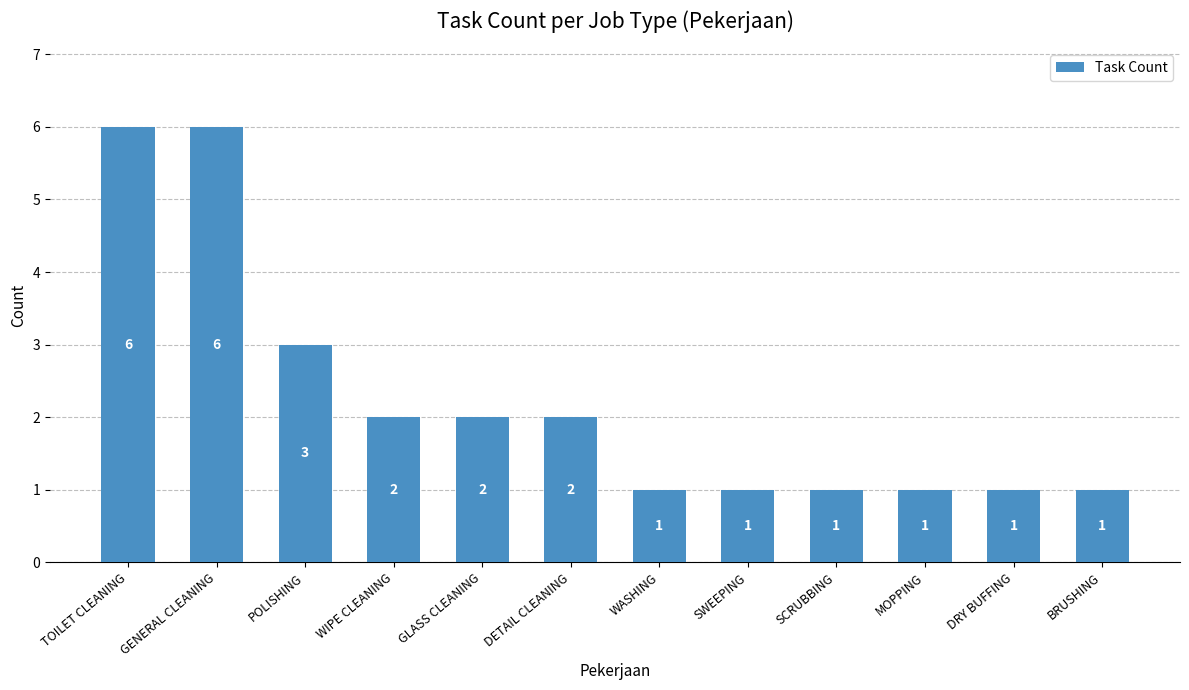

Reading right to left, transcribe all the data shown in this chart.

1	1	1	1	1	1	2	2	2	3	6	6